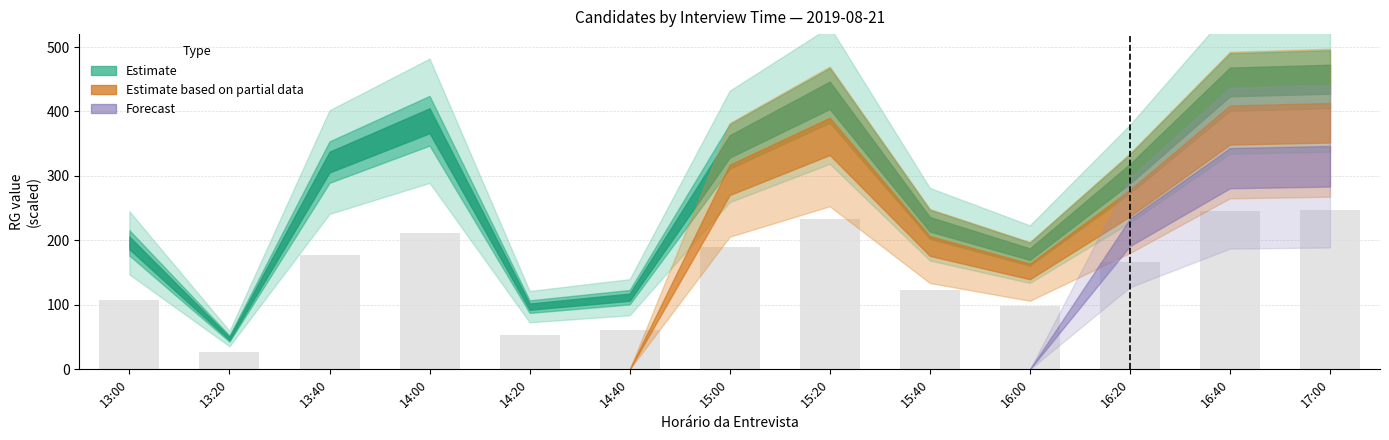

What is the smallest value displayed?

26.2